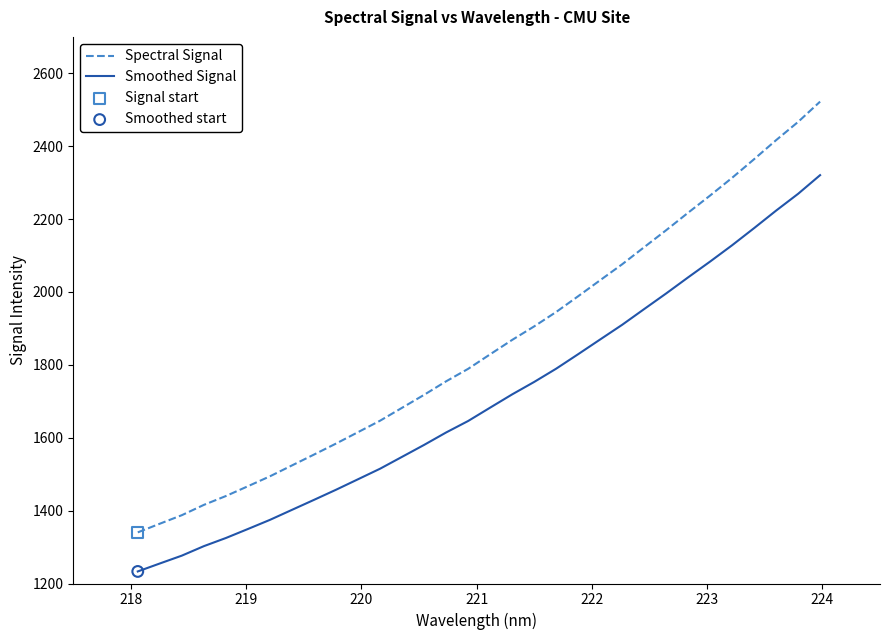

At how many categories does at least one series exceed 1327?

32